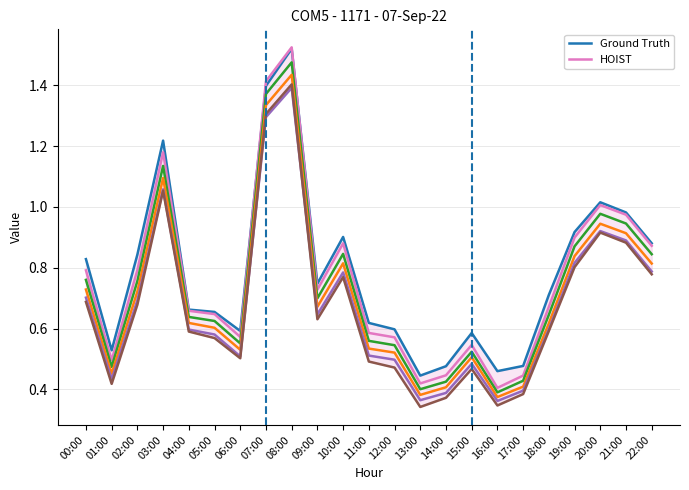

What is the approximate value of Ground Truth at 06:00?

0.6